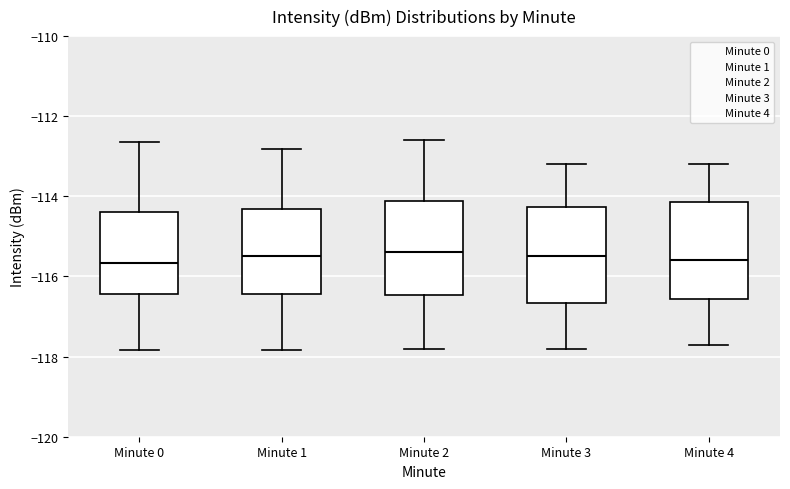

Reading left to right, read every box against the y-axis: the position of its median line, the range the box covers, and the ends of its whiskers. The values are not printed on the chart, so give them approximately, as read against the axis.

Minute 0: median -115.6, box -116.4 to -114.4, whiskers -117.8 to -112.6
Minute 1: median -115.4, box -116.4 to -114.4, whiskers -117.8 to -112.8
Minute 2: median -115.4, box -116.4 to -114.2, whiskers -117.8 to -112.6
Minute 3: median -115.4, box -116.6 to -114.2, whiskers -117.8 to -113.2
Minute 4: median -115.6, box -116.6 to -114.2, whiskers -117.6 to -113.2